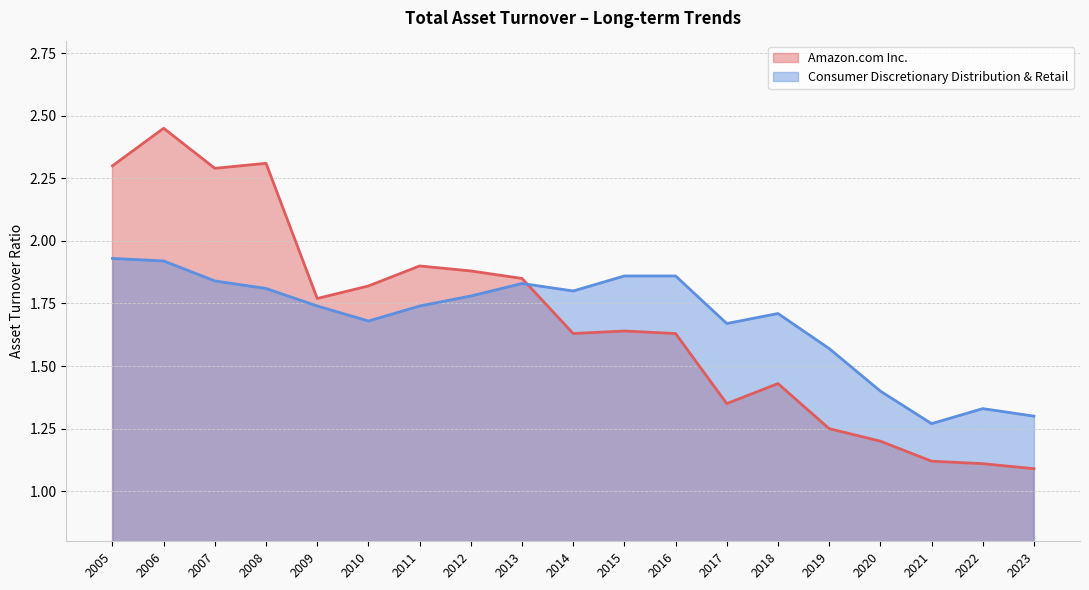

At how many categories does at least one series exceed 2?

4